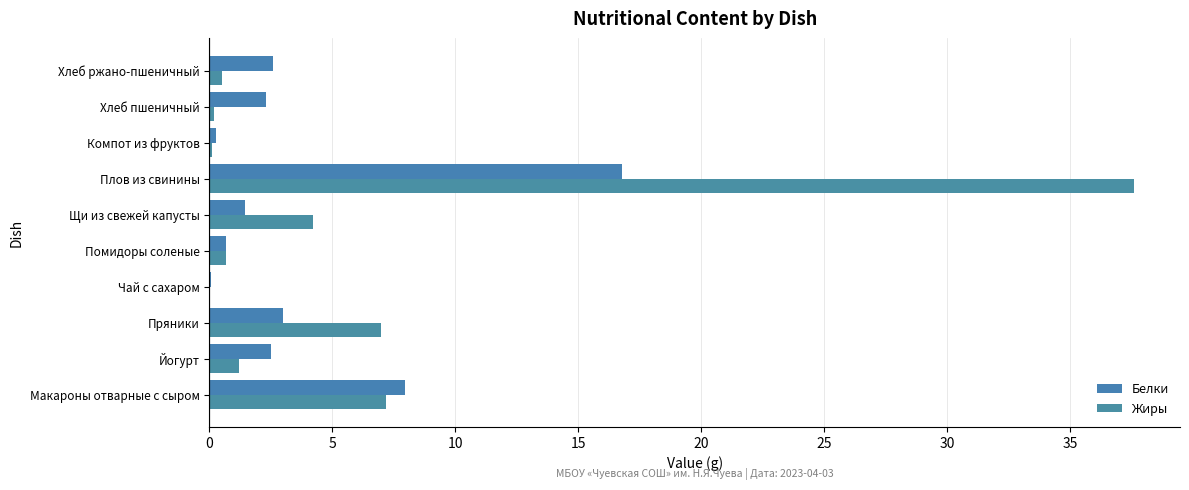

Which series has the largest total across all categories?

Жиры